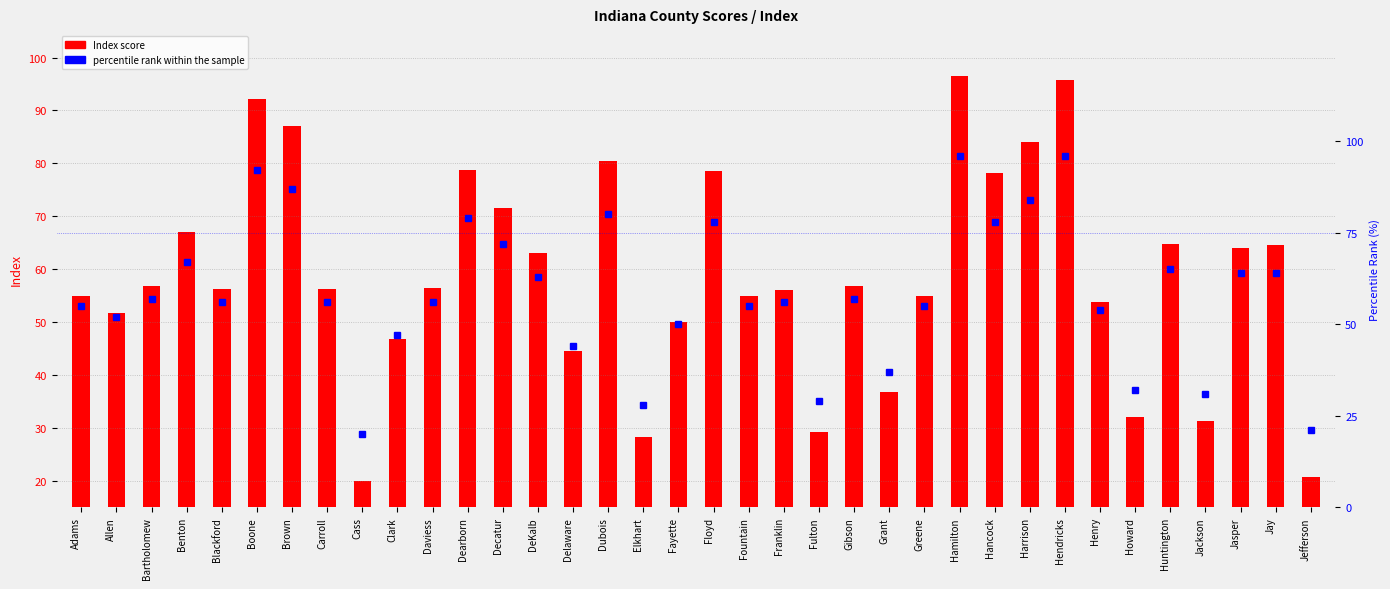

Rank the series by their average value, from lowest to highest.

Index score, percentile rank within the sample